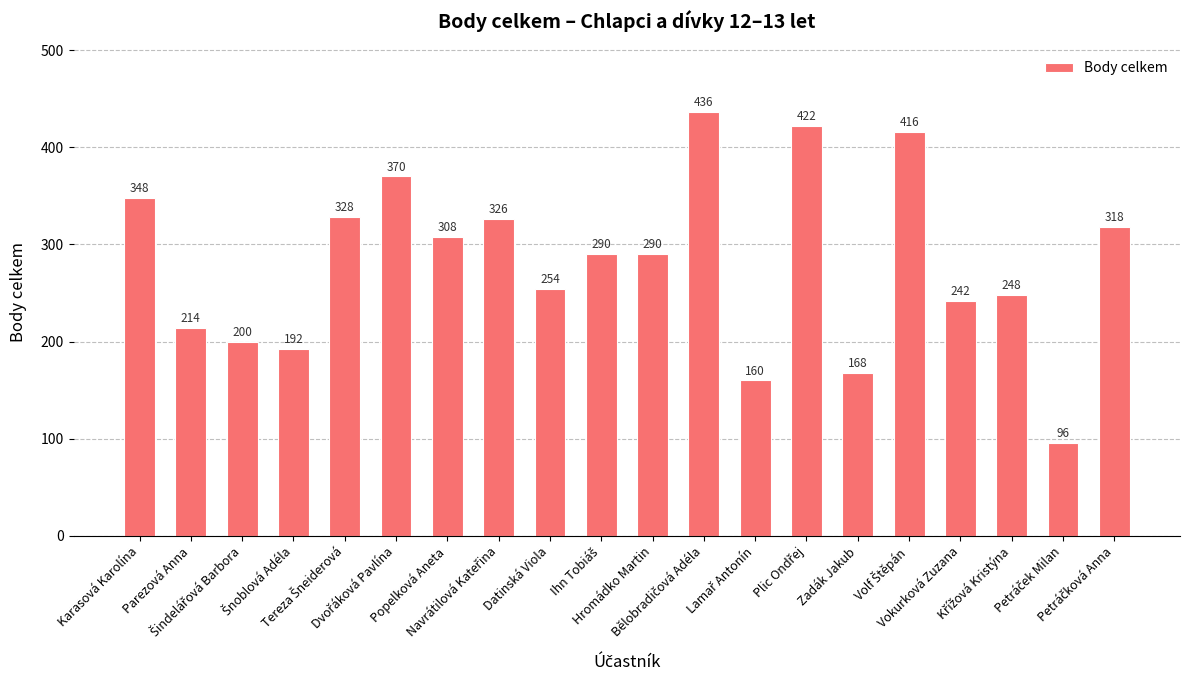

What is the difference between the maximum and second lowest values?

276